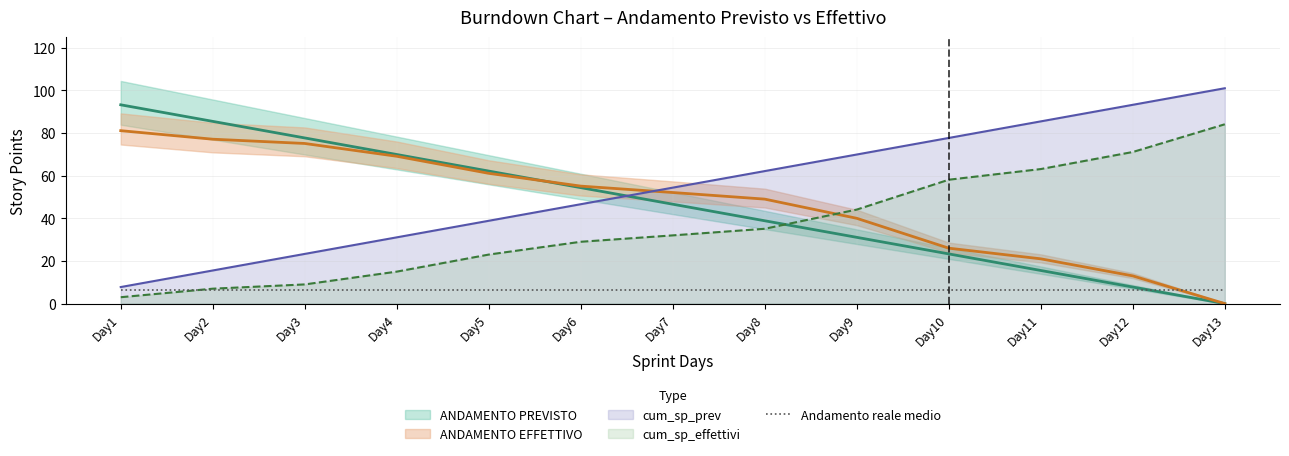

The ANDAMENTO EFFETTIVO series shows 7.0 at Day2. True or false?

True